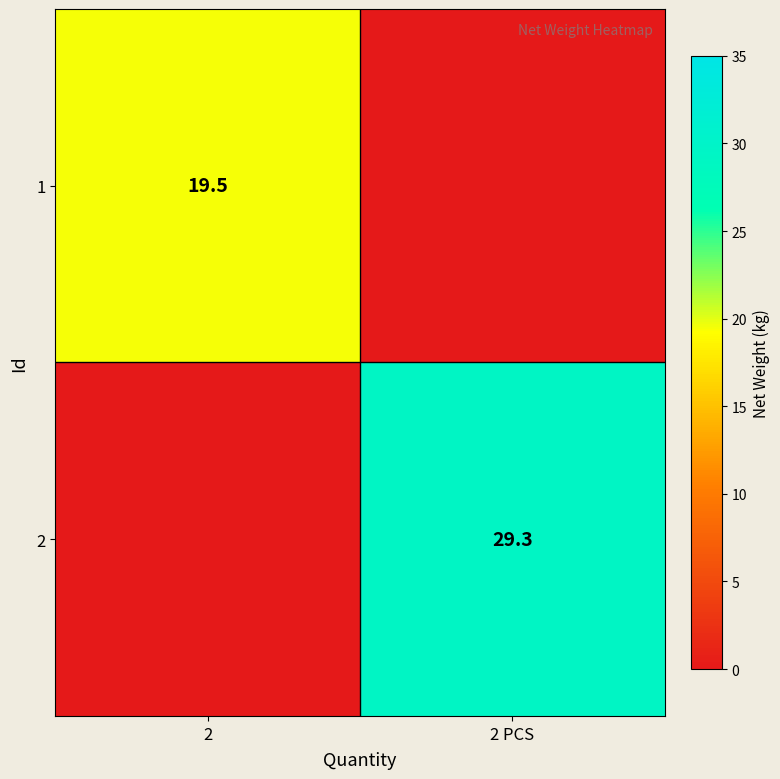

The 1 series shows 19.5 at 2. True or false?

True